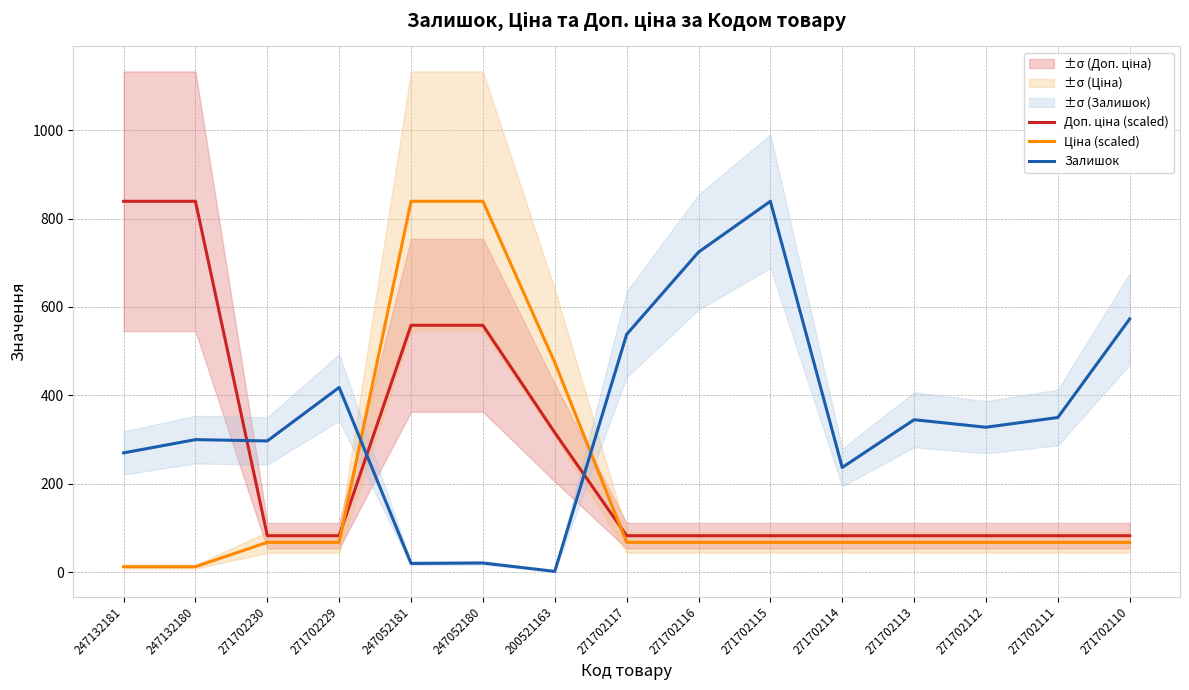

What is the spread (max minus min) of values at 271702113?

277.3